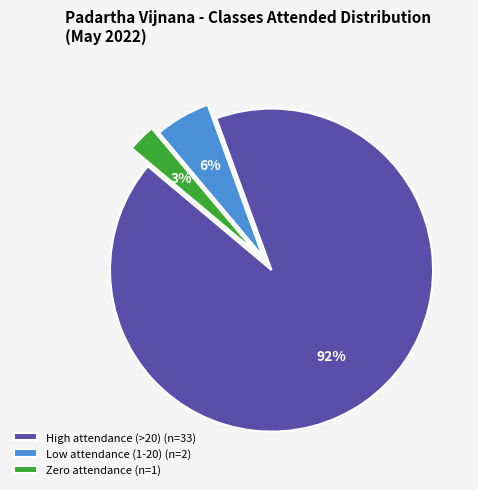

To the nearest percent, what portion does Zero attendance (n=1) represent?

3%